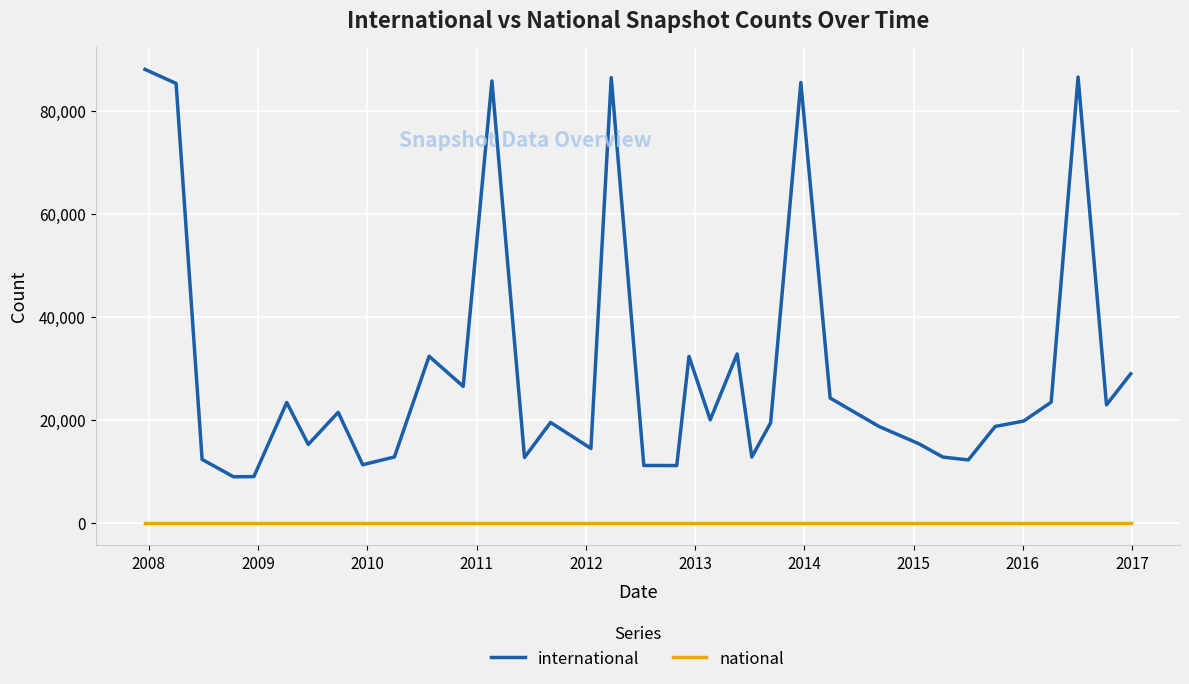

How many lines are shown in the chart?

2